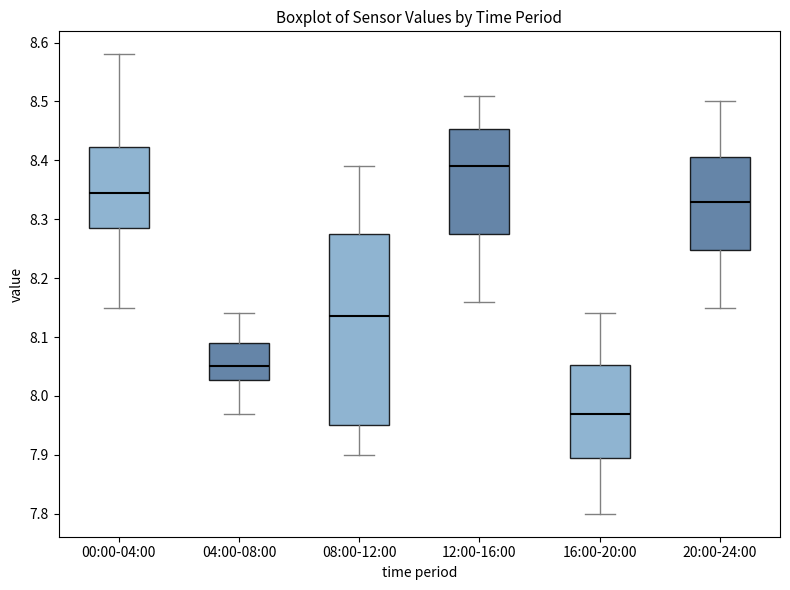

Reading left to right, read every box against the y-axis: the position of its median line, the range the box covers, and the ends of its whiskers. The values are not printed on the chart, so give them approximately, as read against the axis.

00:00-04:00: median 8.35, box 8.29 to 8.42, whiskers 8.15 to 8.58
04:00-08:00: median 8.05, box 8.03 to 8.09, whiskers 7.97 to 8.14
08:00-12:00: median 8.14, box 7.95 to 8.28, whiskers 7.90 to 8.39
12:00-16:00: median 8.39, box 8.28 to 8.45, whiskers 8.16 to 8.51
16:00-20:00: median 7.97, box 7.90 to 8.05, whiskers 7.80 to 8.14
20:00-24:00: median 8.33, box 8.25 to 8.41, whiskers 8.15 to 8.50